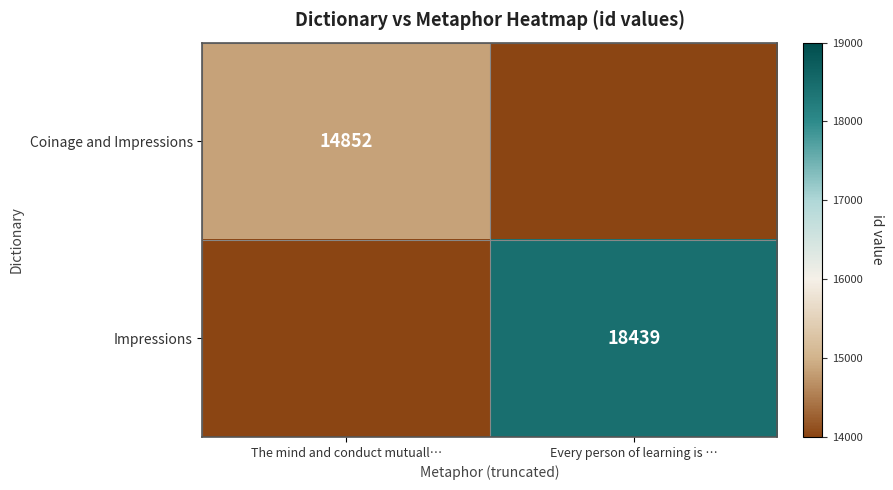

How many data points does each series have?

2